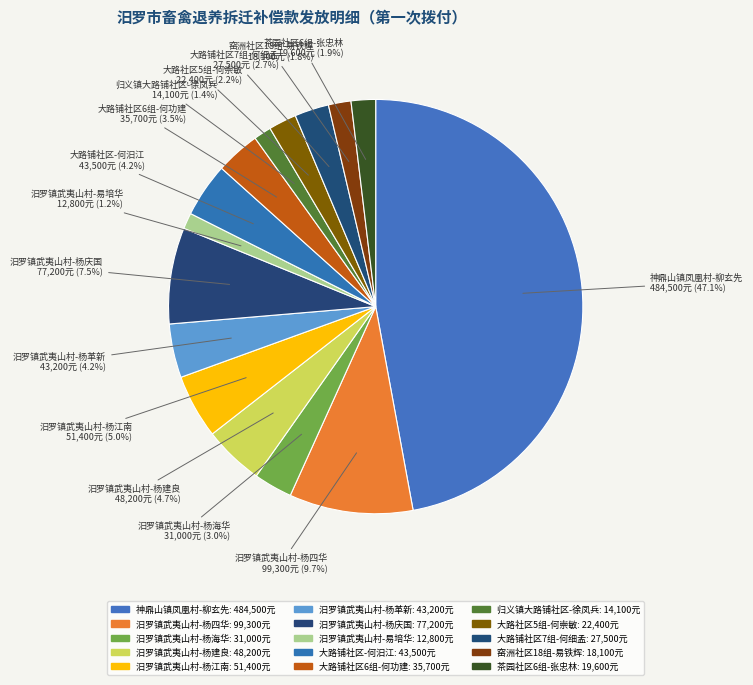

How many slices are in this pie chart?

15